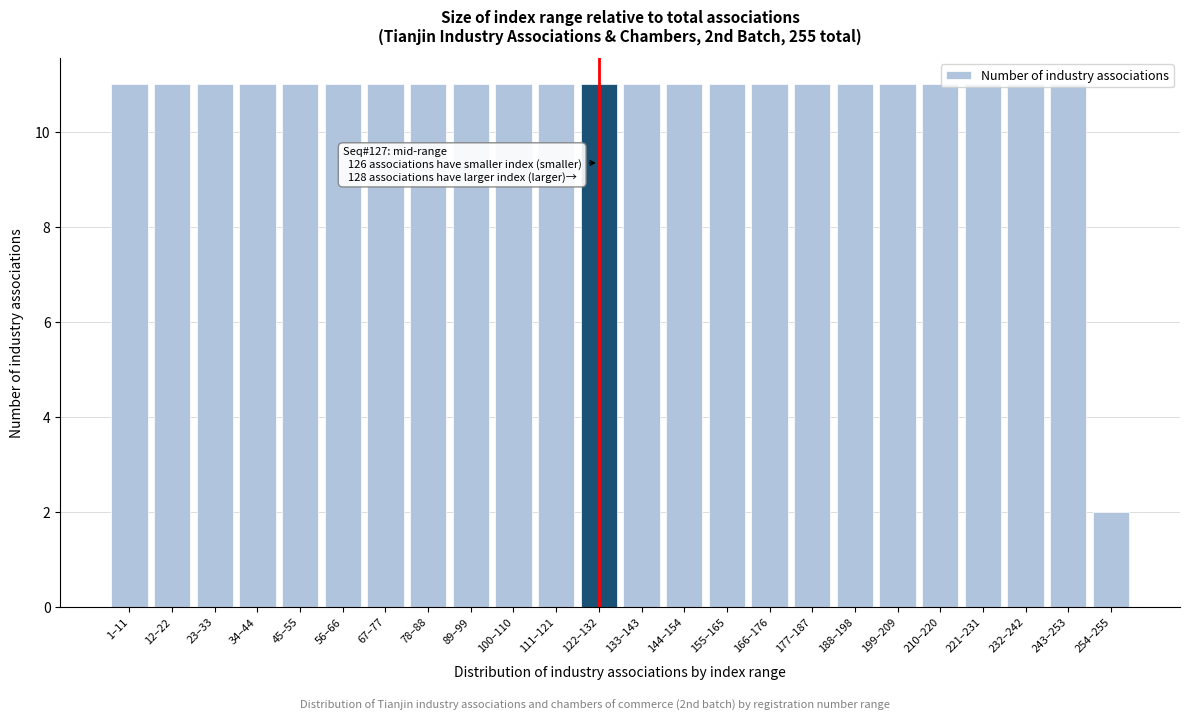

Which label corresponds to the smallest value in the chart?

254–255